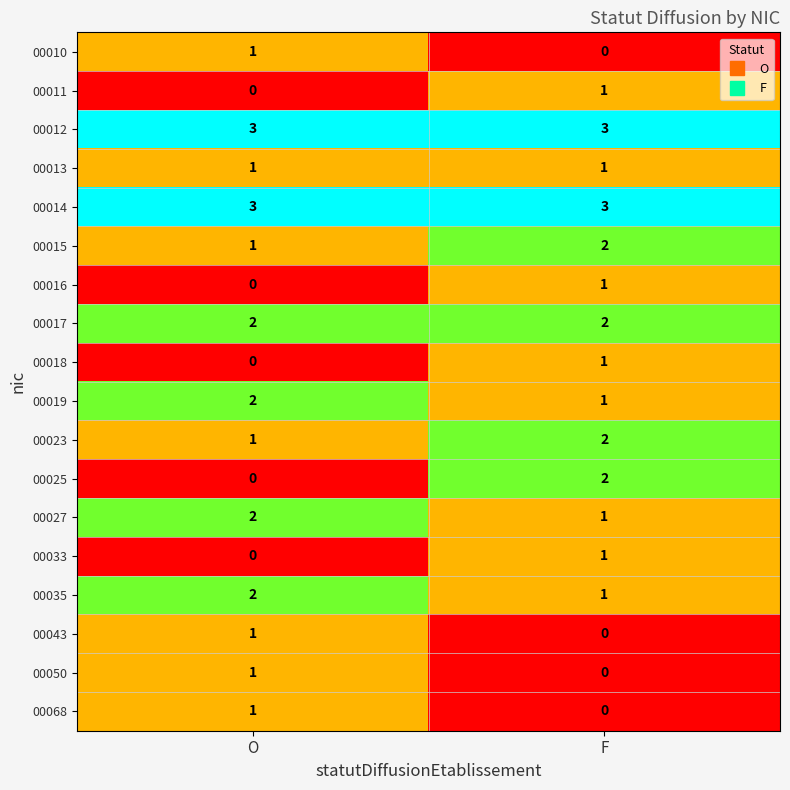

What is the difference between the highest and lowest values at O?

3